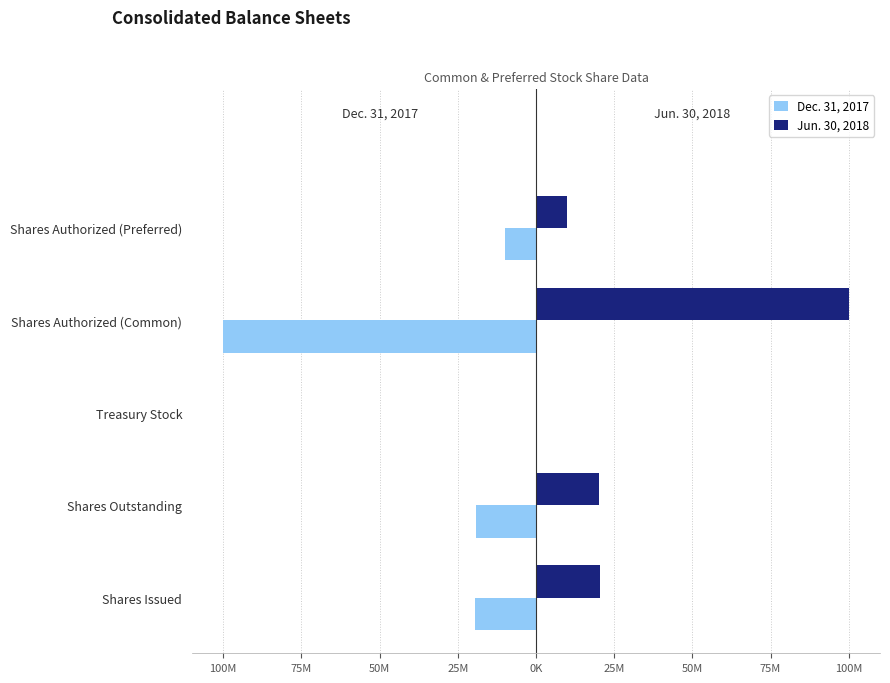

What is the highest value of the Jun. 30, 2018 series?

100000000